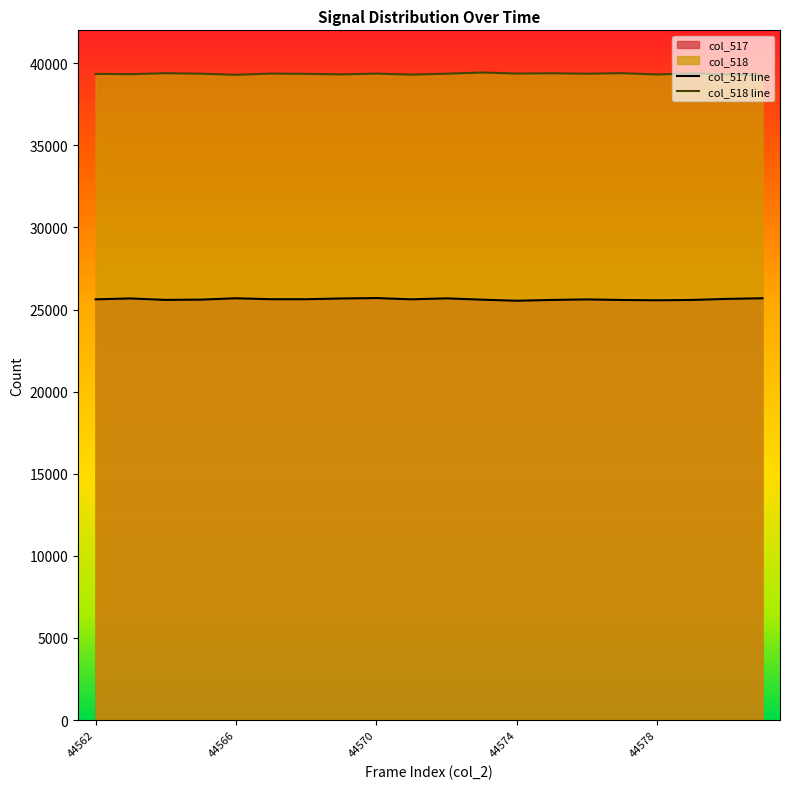

Rank the series by their average value, from lowest to highest.

col_517 line, col_518 line